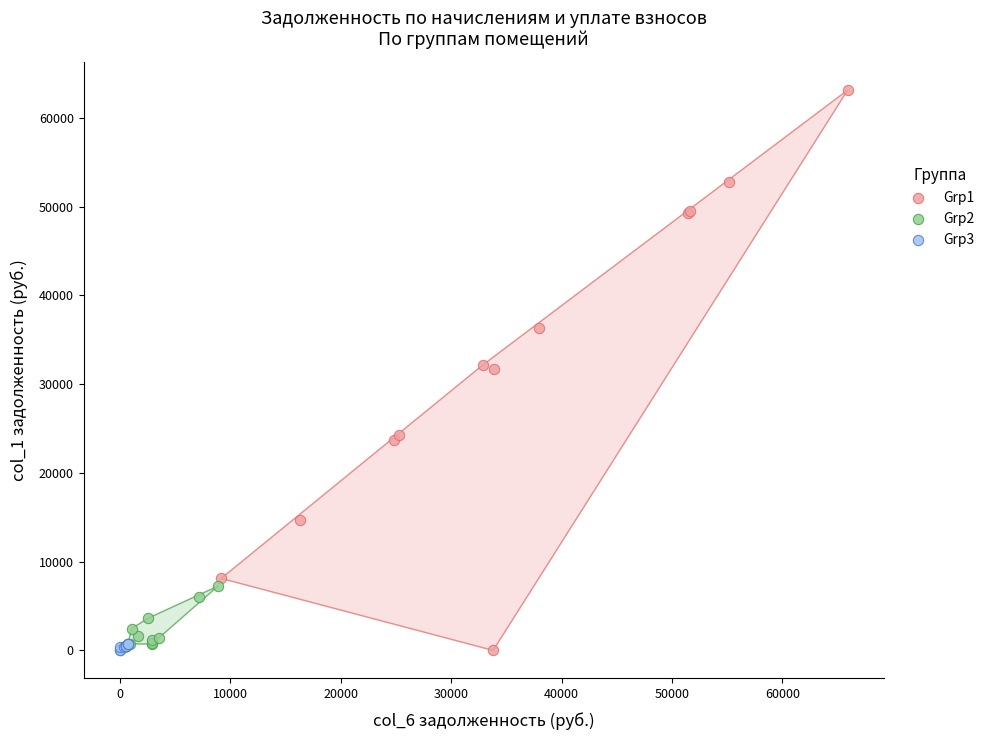

Which series contains the highest Y value?

Grp1